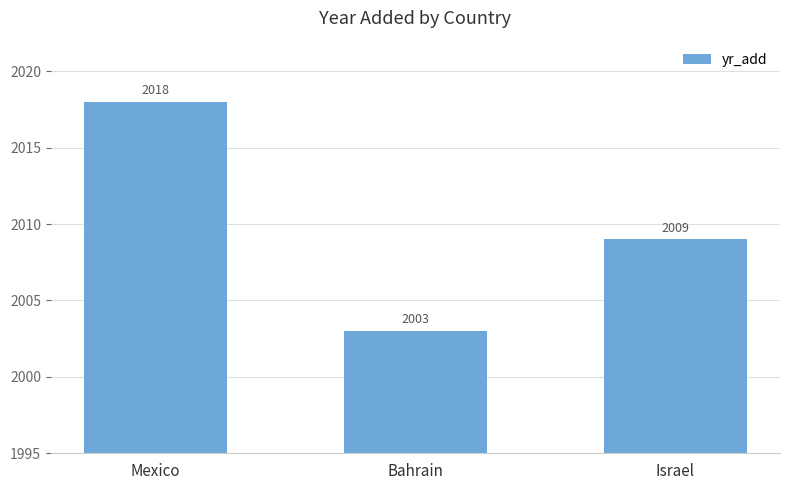

What is the average value?

2010